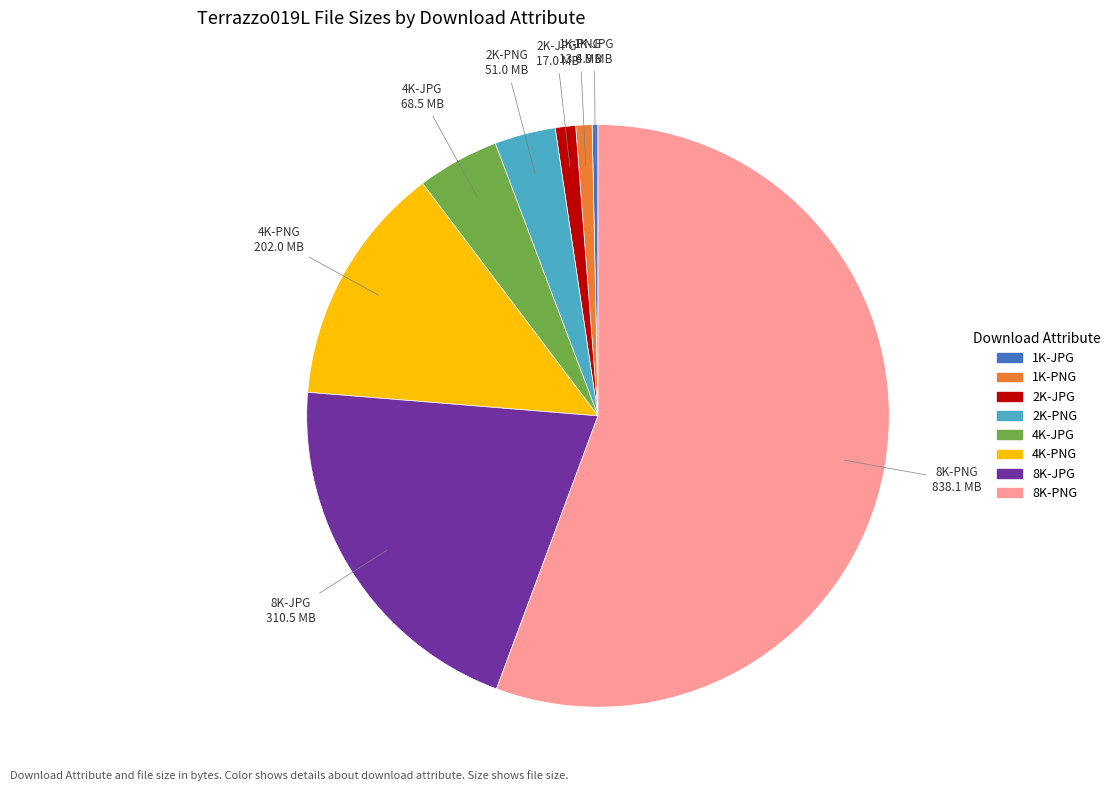

How many segments does this pie chart have?

8